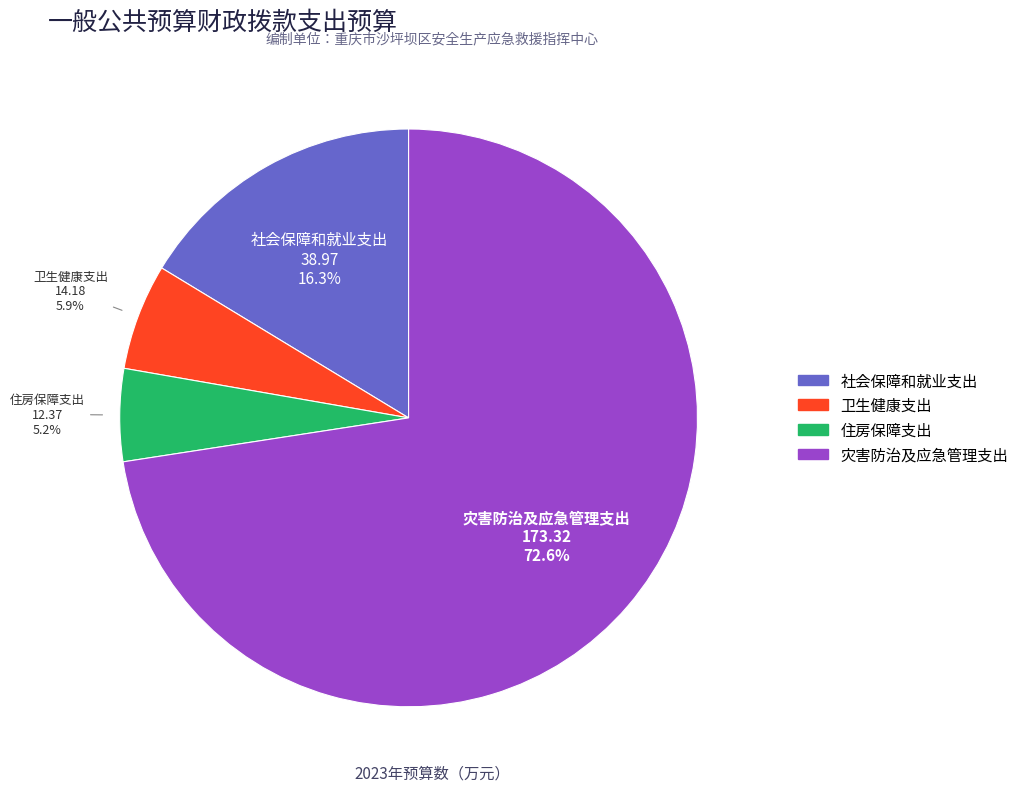

True or false: 灾害防治及应急管理支出 accounts for 73% of the total.

True